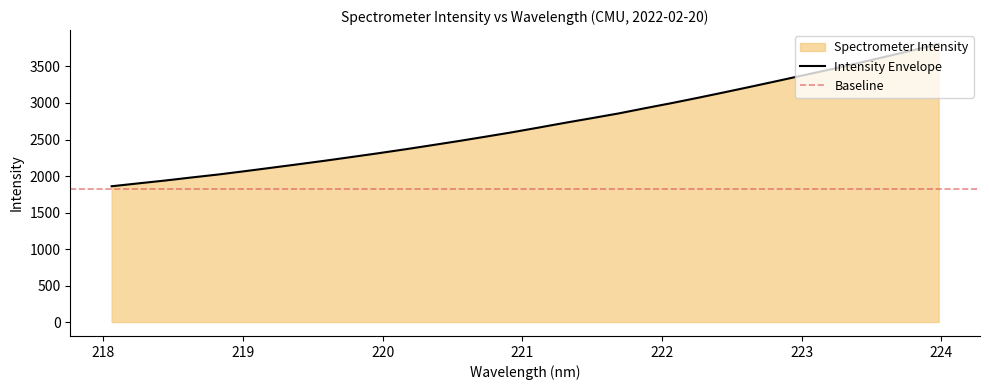

How many categories are shown in the chart?

32